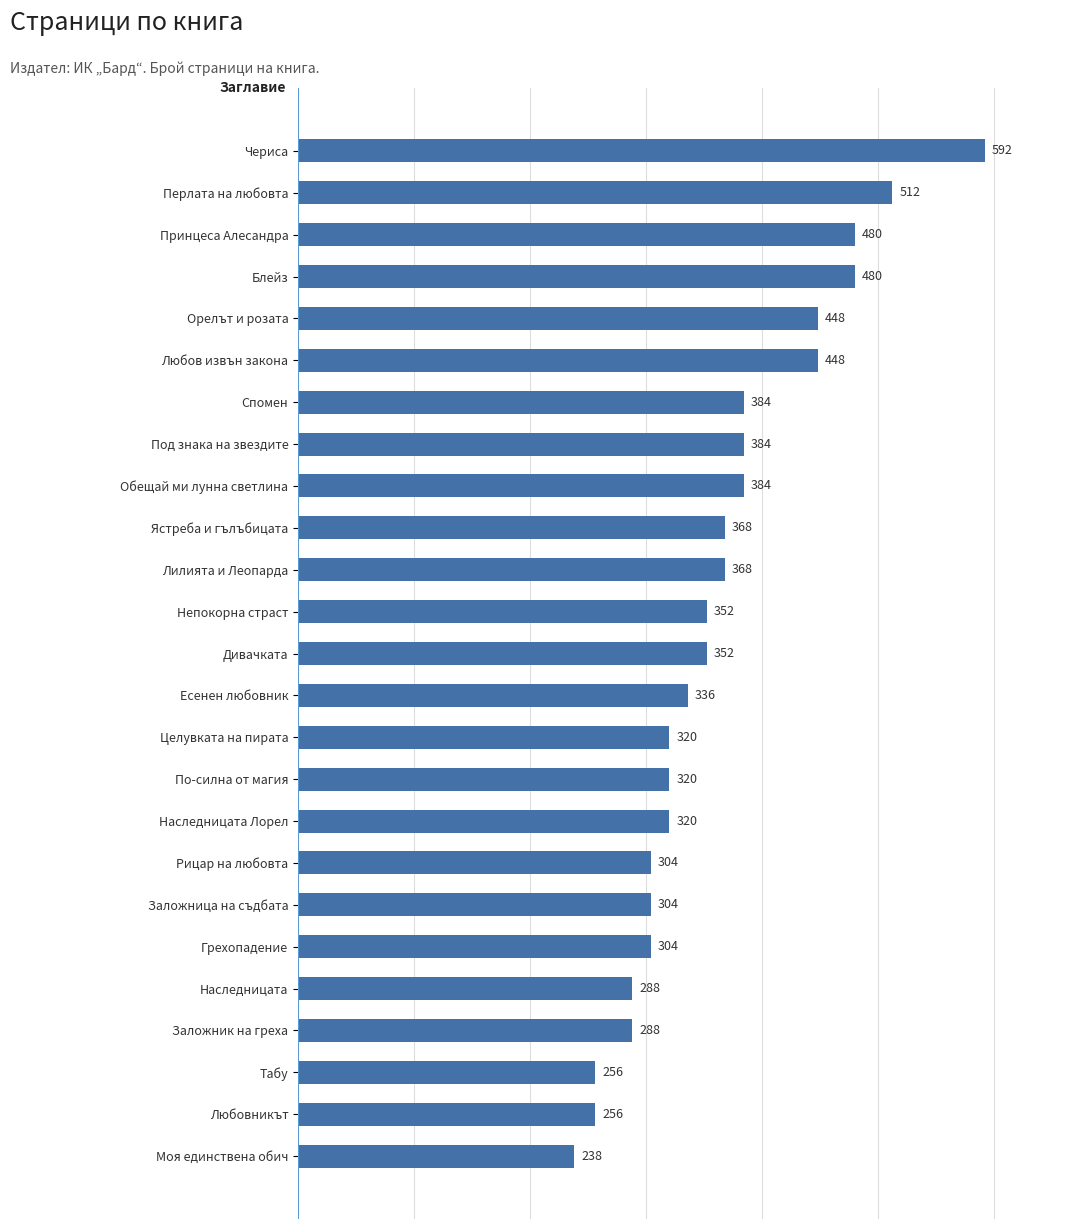

Reading top to bottom, transcribe all the data shown in this chart.

592	512	480	480	448	448	384	384	384	368	368	352	352	336	320	320	320	304	304	304	288	288	256	256	238